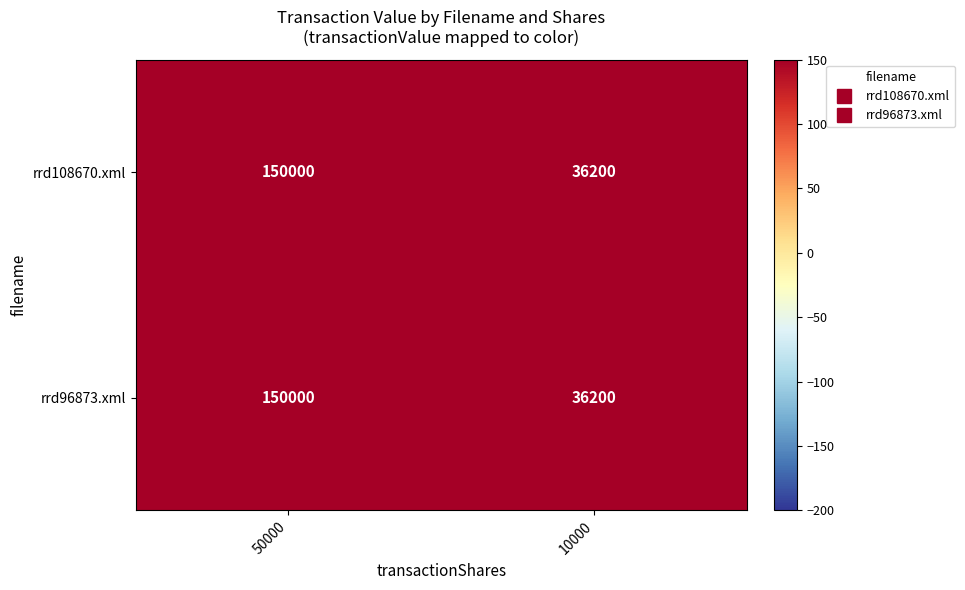

Reading right to left, list all the values displayed in this chart.

rrd108670.xml: 10000=36200	50000=150000
rrd96873.xml: 10000=36200	50000=150000